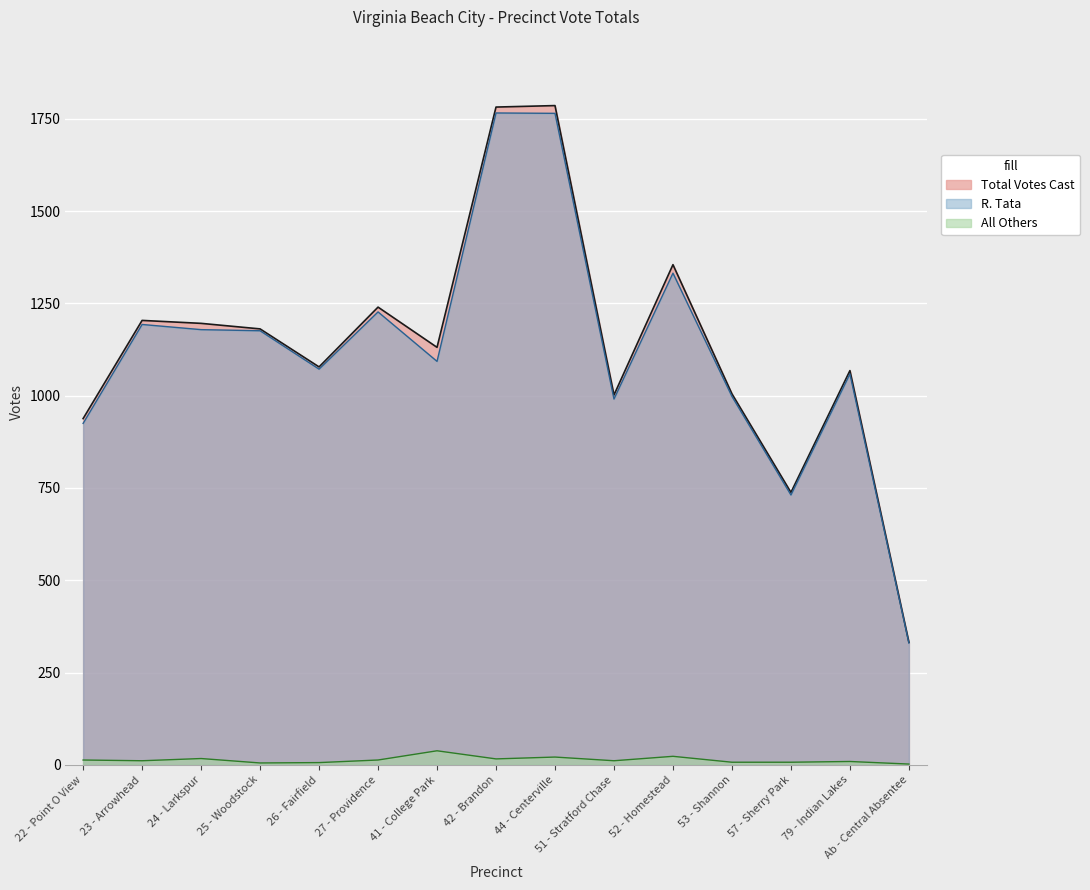

How many lines are shown in the chart?

3